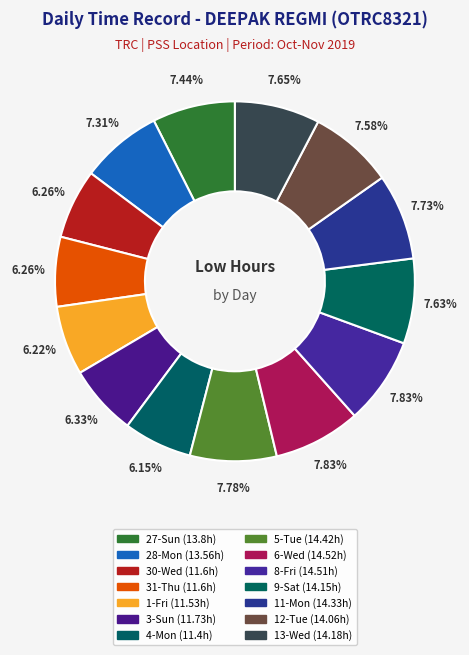

Is the sum of 30-Wed and 12-Tue greater than half?

No